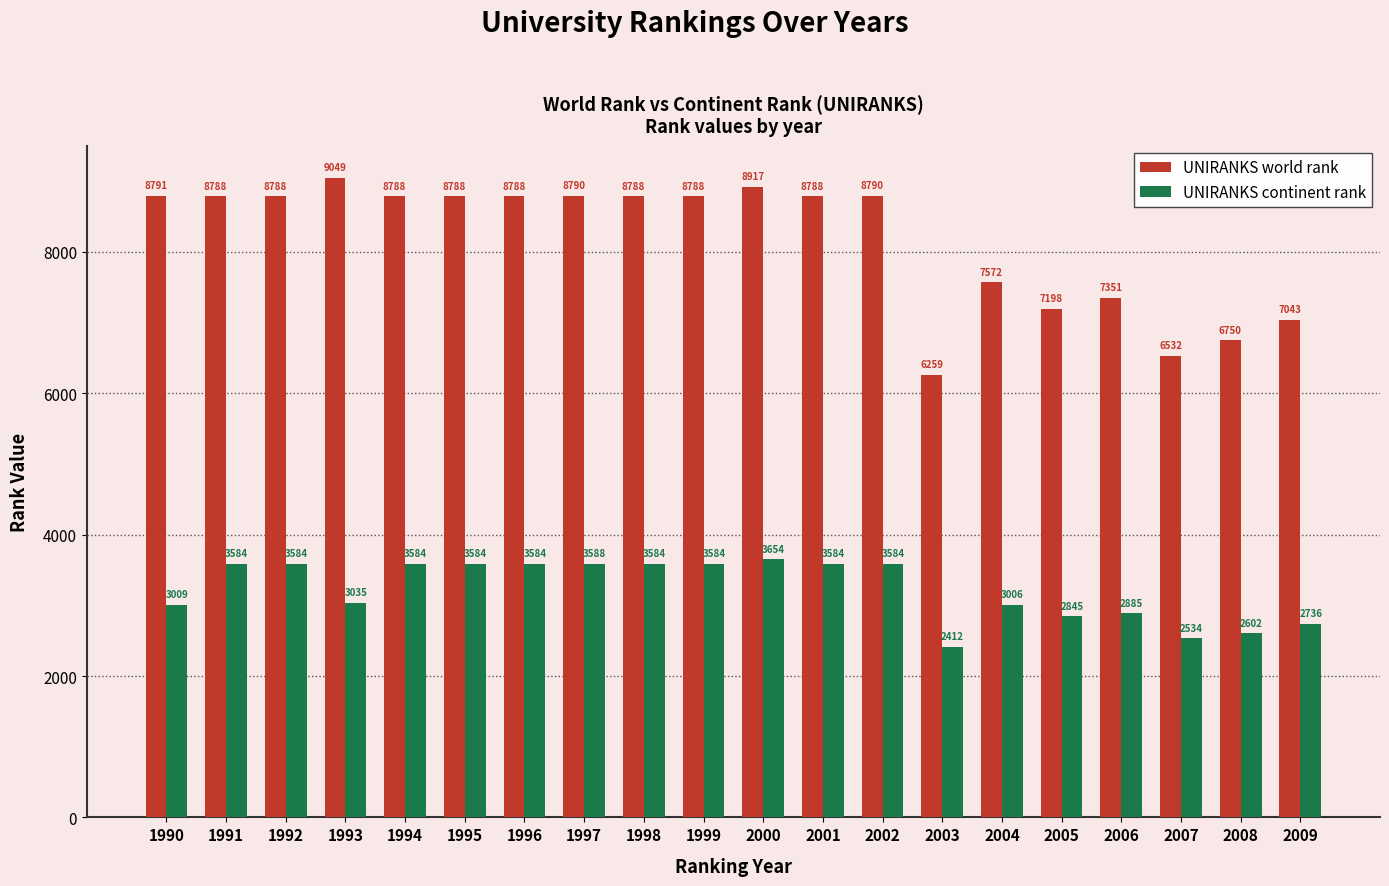

What is the value of the UNIRANKS continent rank bar at the 1st from the left?

3009